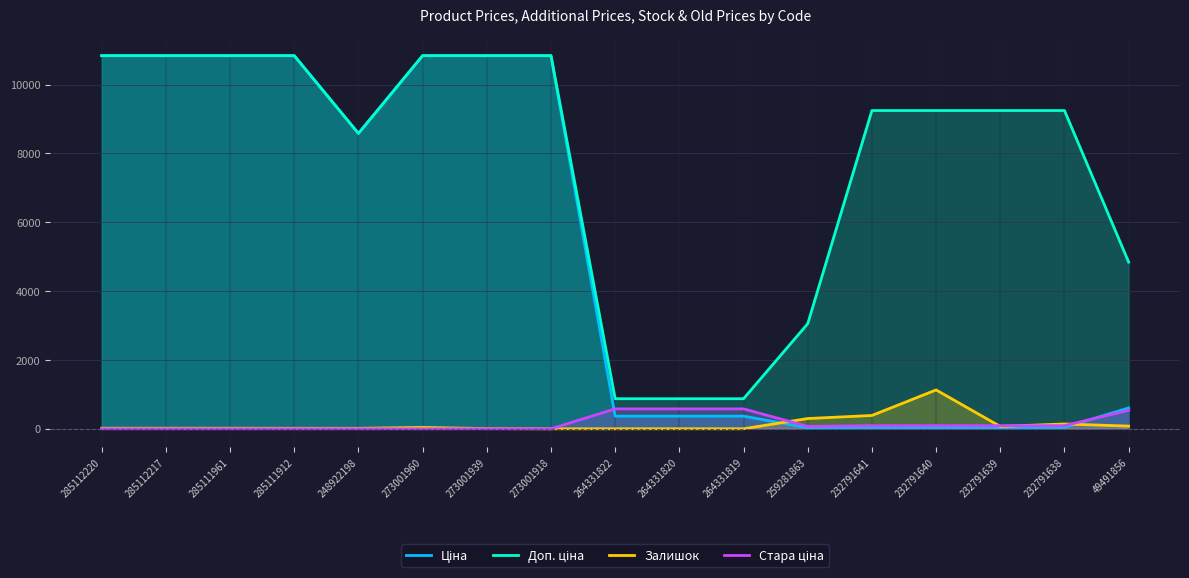

At 264331819, list the series in order from smallest to largest.

Залишок, Ціна, Стара ціна, Доп. ціна